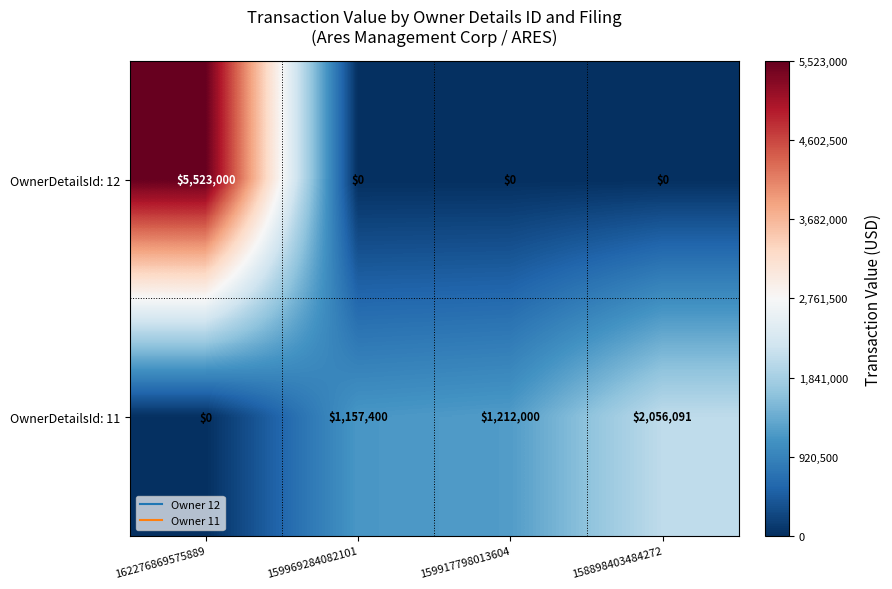

Which series has the largest range (max minus min)?

OwnerDetailsId: 12